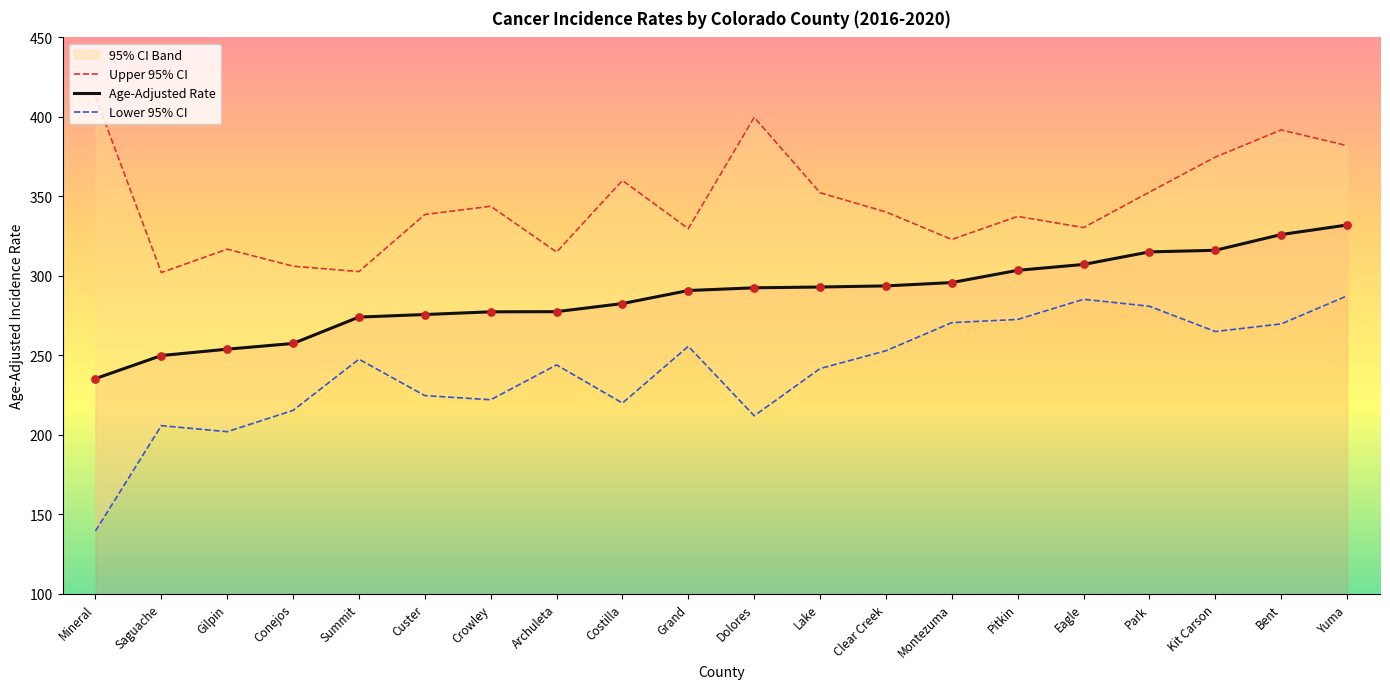

The Age-Adjusted Rate series shows 290.8 at Grand. True or false?

True